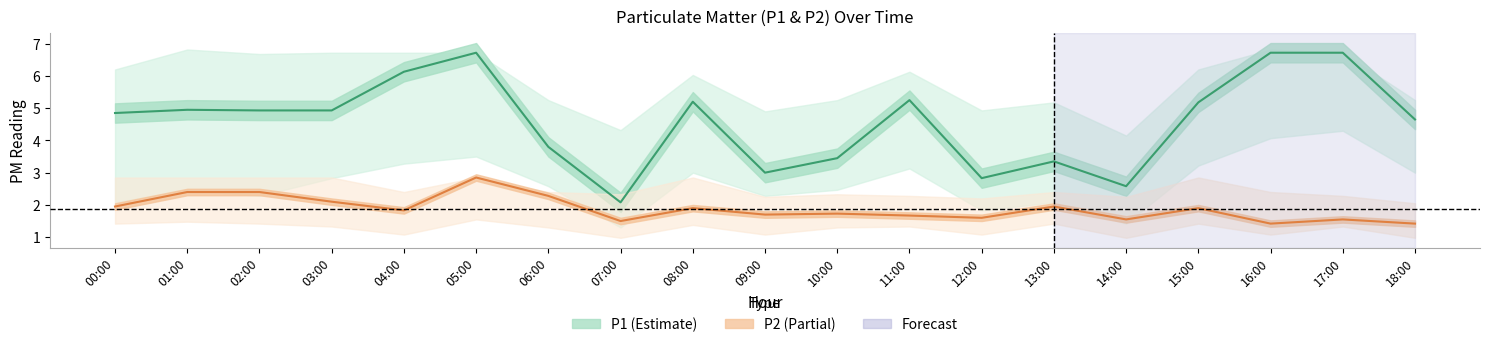

Reading left to right, extract all data points from this chart.

P1: 00:00=4.8	01:00=5.0	02:00=4.9	03:00=4.9	04:00=6.1	05:00=6.7	06:00=3.8	07:00=2.1	08:00=5.2	09:00=3.0	10:00=3.5	11:00=5.2	12:00=2.8	13:00=3.4	14:00=2.6	15:00=5.2	16:00=6.7	17:00=6.7	18:00=4.7
P2: 00:00=1.9	01:00=2.4	02:00=2.4	03:00=2.1	04:00=1.8	05:00=2.9	06:00=2.3	07:00=1.5	08:00=1.9	09:00=1.7	10:00=1.7	11:00=1.7	12:00=1.6	13:00=1.9	14:00=1.6	15:00=1.9	16:00=1.4	17:00=1.6	18:00=1.4